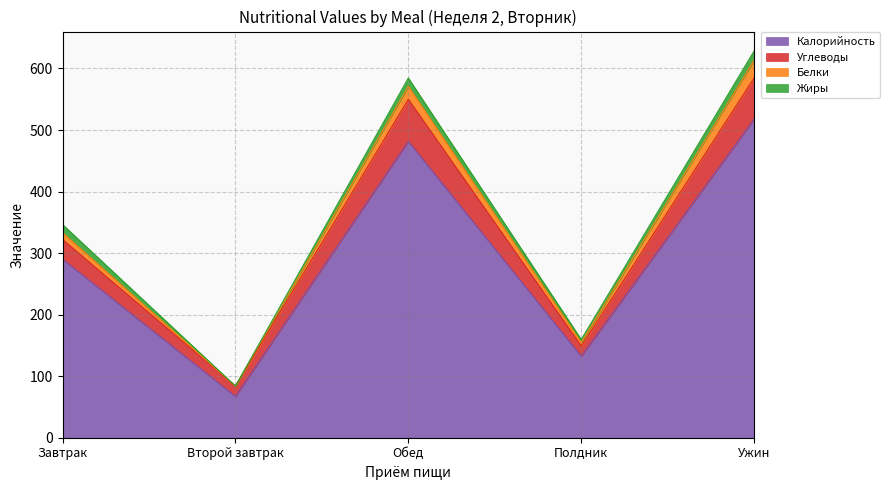

What is the maximum value for Калорийность?

517.9